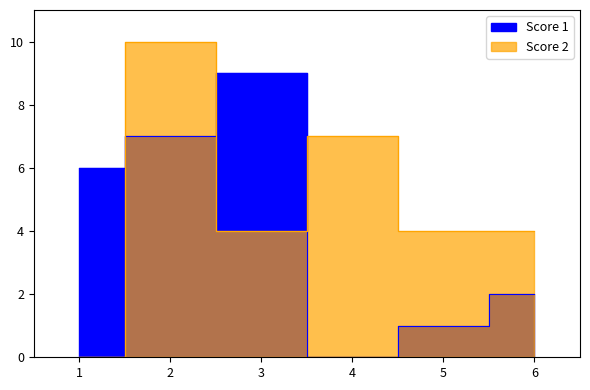

True or false: Score 1 has a value of 2 at 6.

True